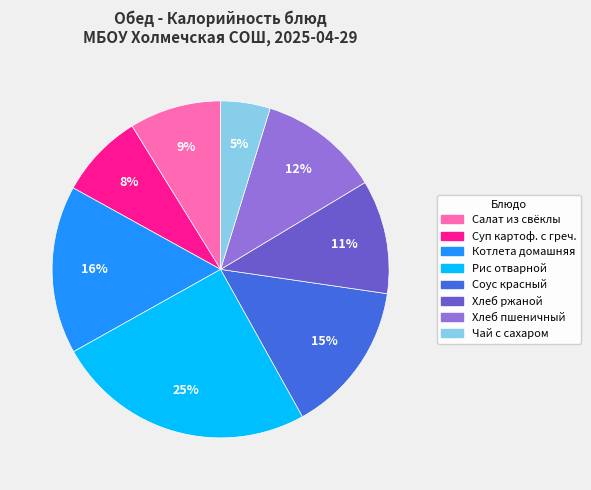

What percentage is the Рис отварной slice, to the nearest percent?

25%